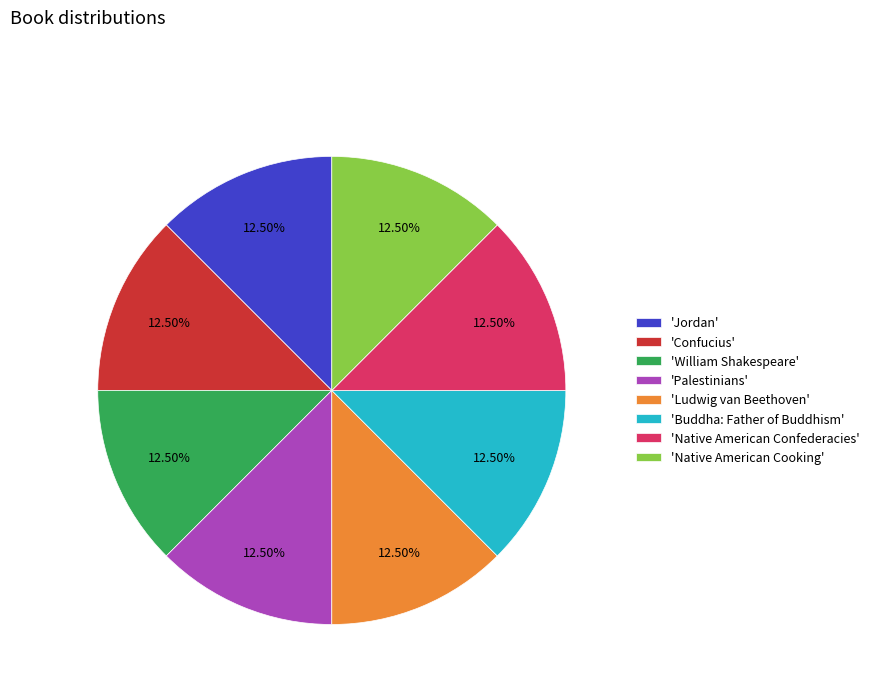

Do 'Ludwig van Beethoven' and 'William Shakespeare' together represent more than half of the pie?

No